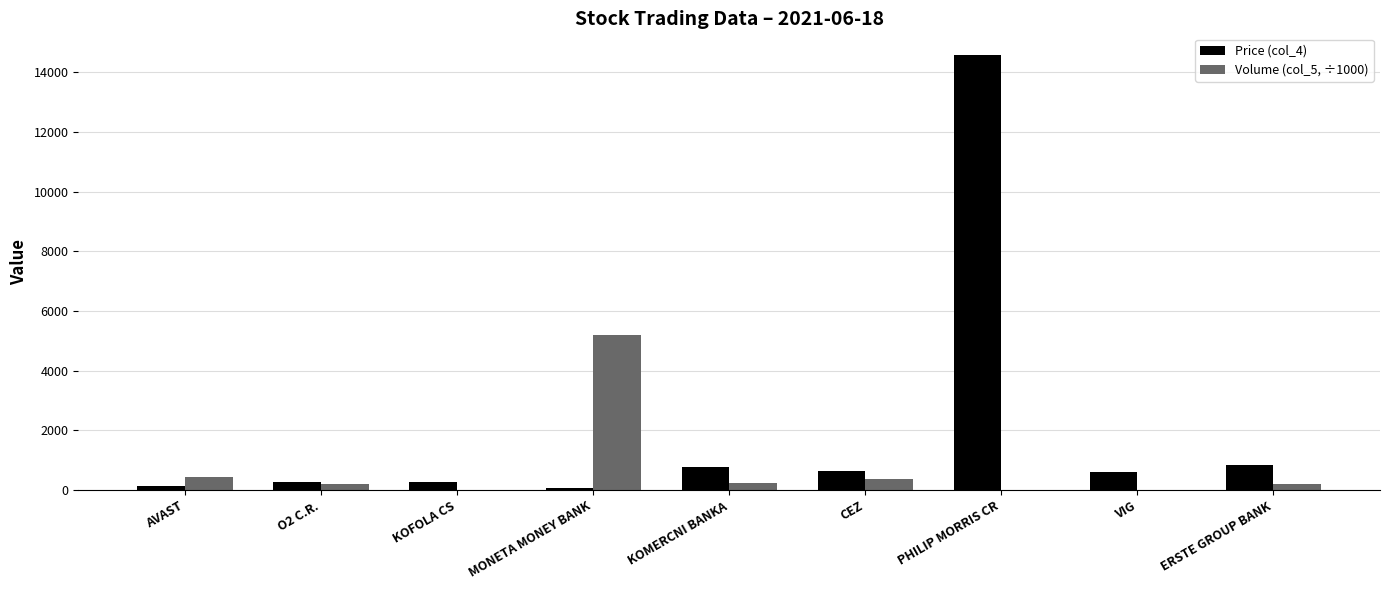

What is the difference between the Volume (col_5, ÷1000) values at KOFOLA CS and KOMERCNI BANKA?

227.0